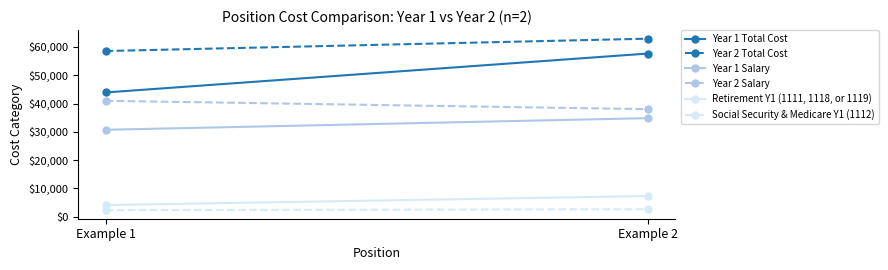

True or false: Year 1 Total Cost has a value of 89993 at Example 2.

False